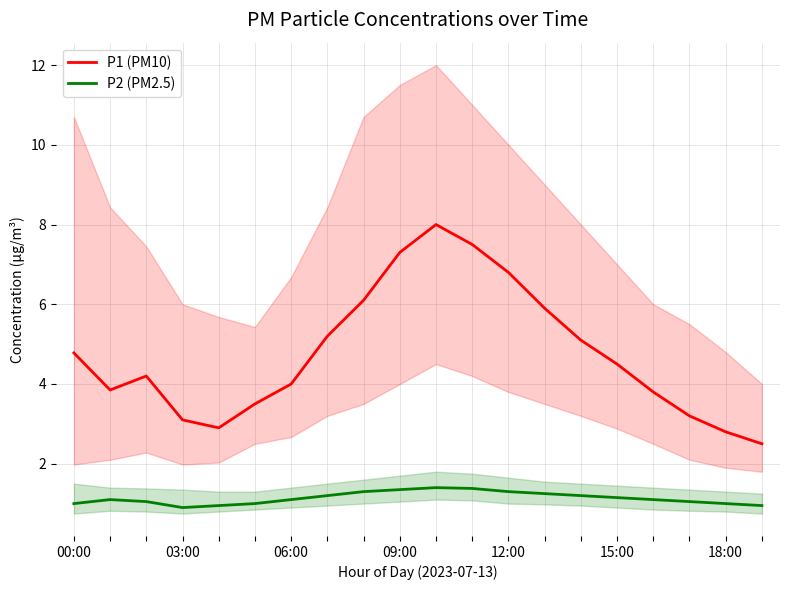

What is the value of the P1 (PM10) point at the 17th from the left?

3.8